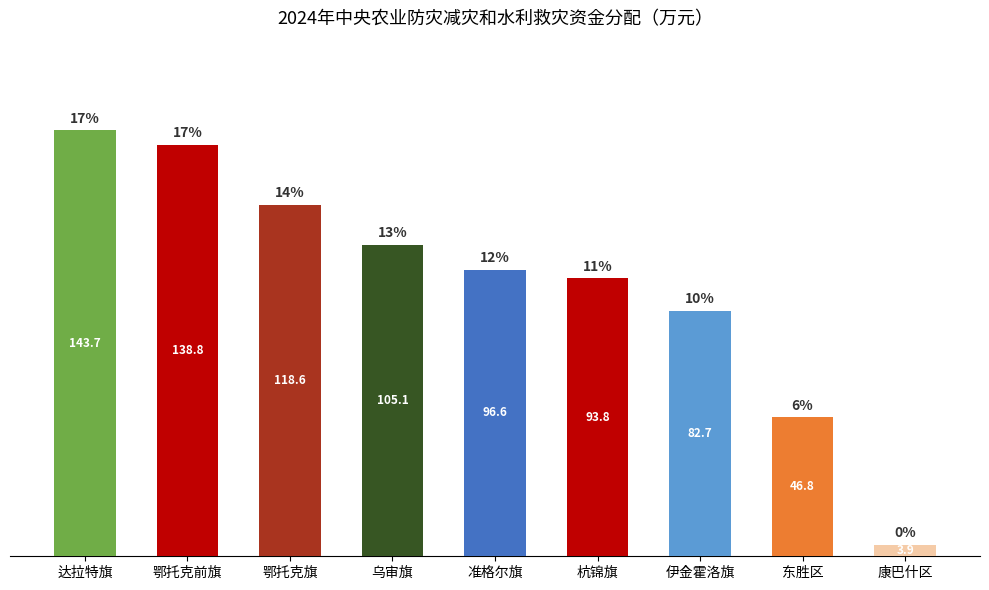

What position from the right is 准格尔旗?

5